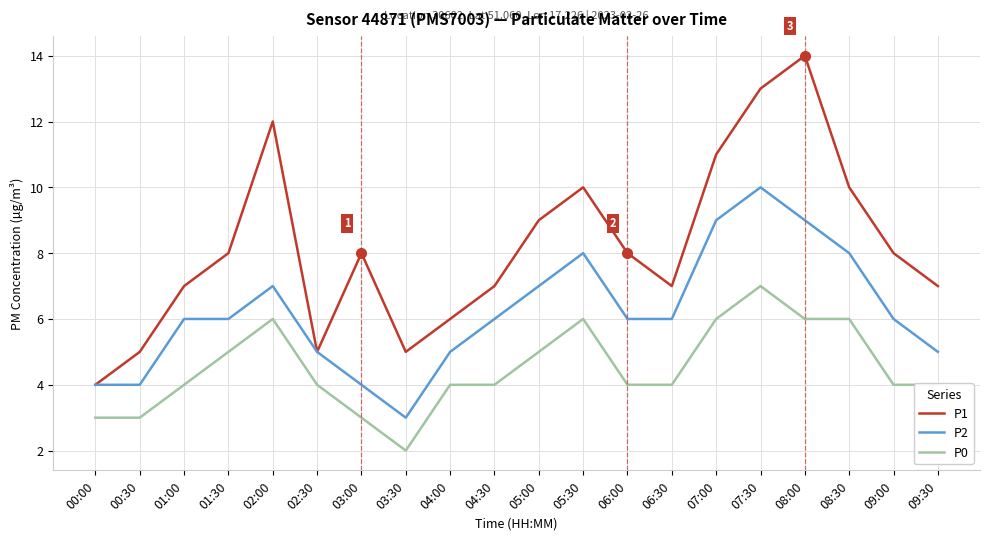

Rank the series by their average value, from highest to lowest.

P1, P2, P0